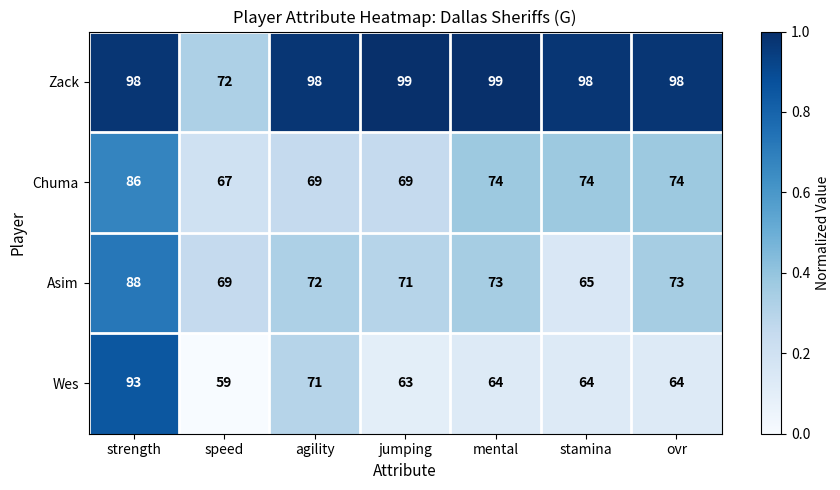

List the series in order of their peak value, highest first.

Zack, Wes, Asim, Chuma